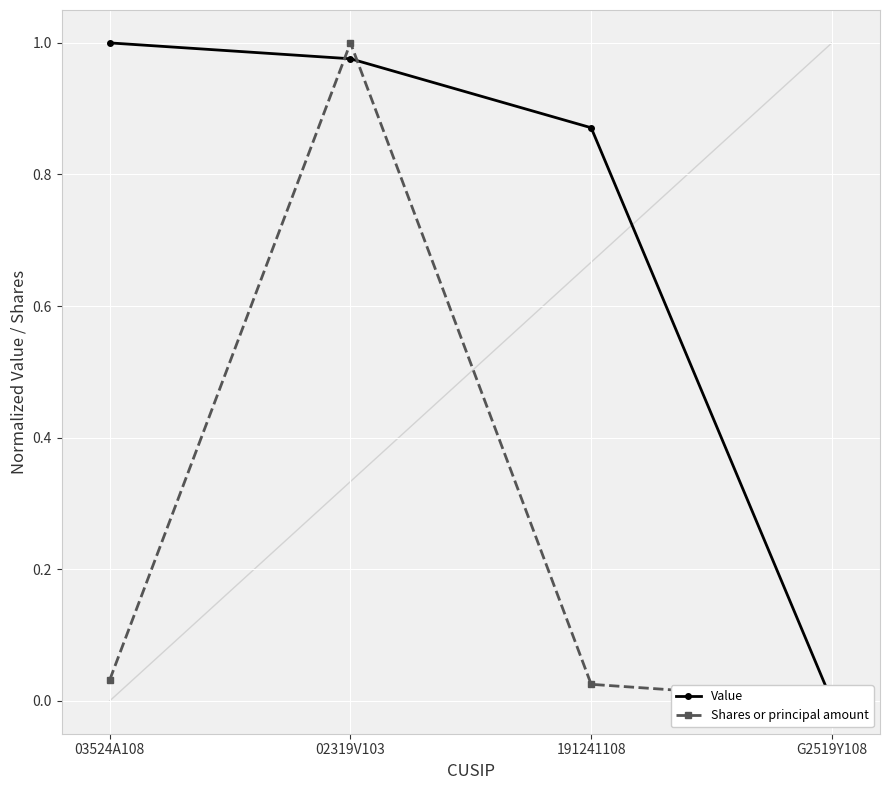

How many positive values does the Shares or principal amount series have?

3